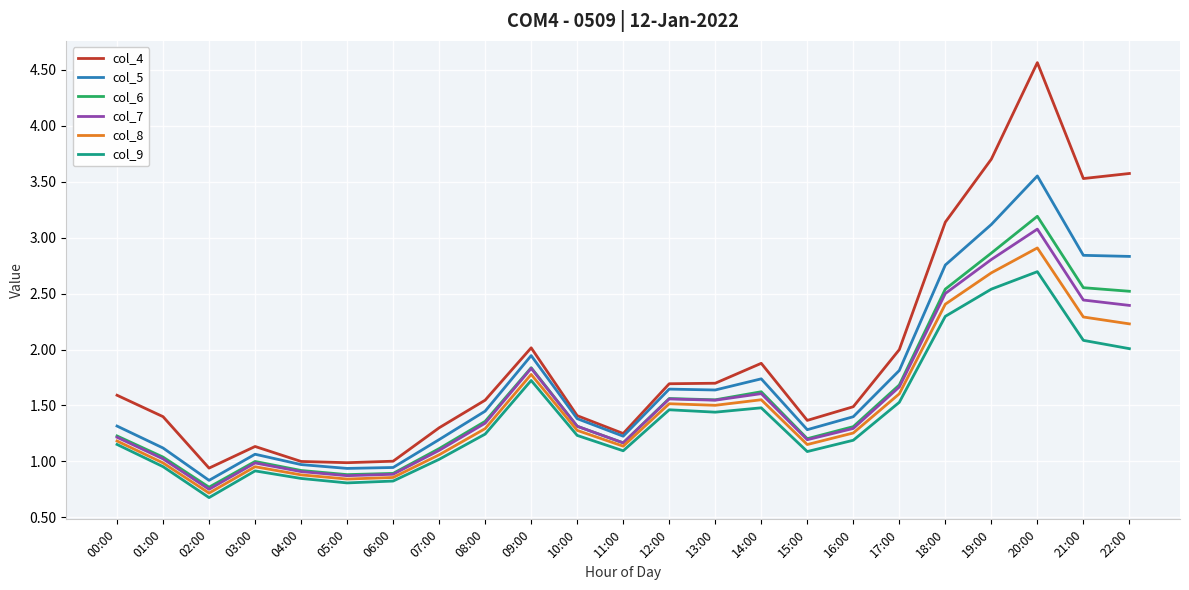

Rank the series by their maximum value, from lowest to highest.

col_9, col_8, col_7, col_6, col_5, col_4